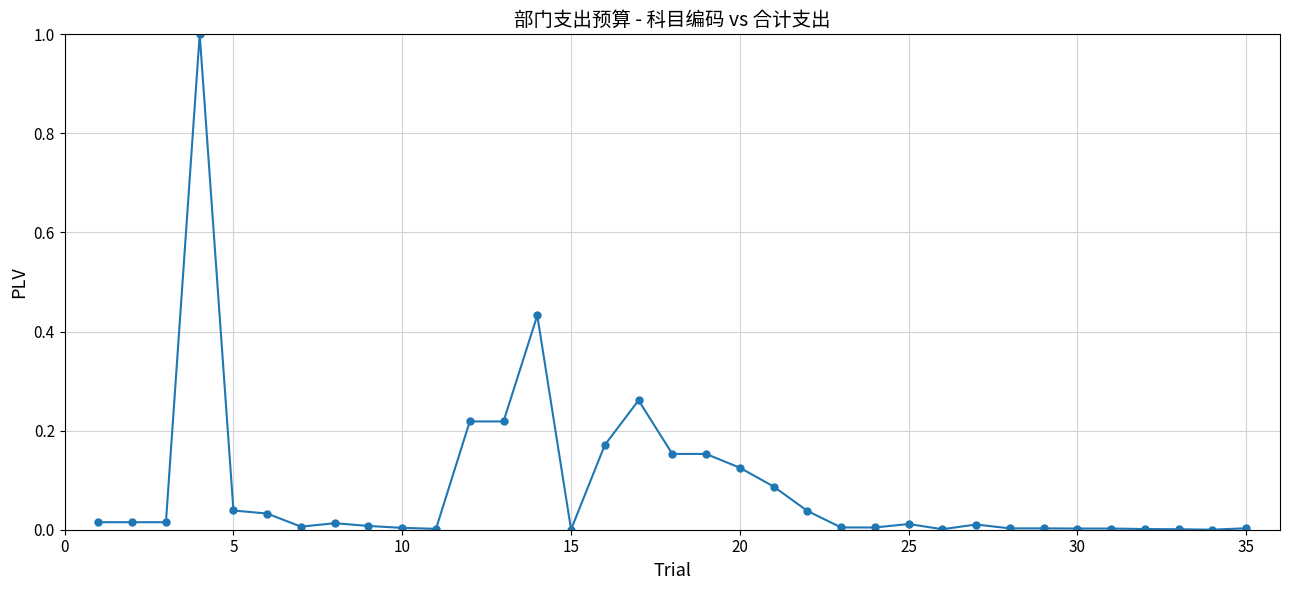

What is the sum of all values?

3.1